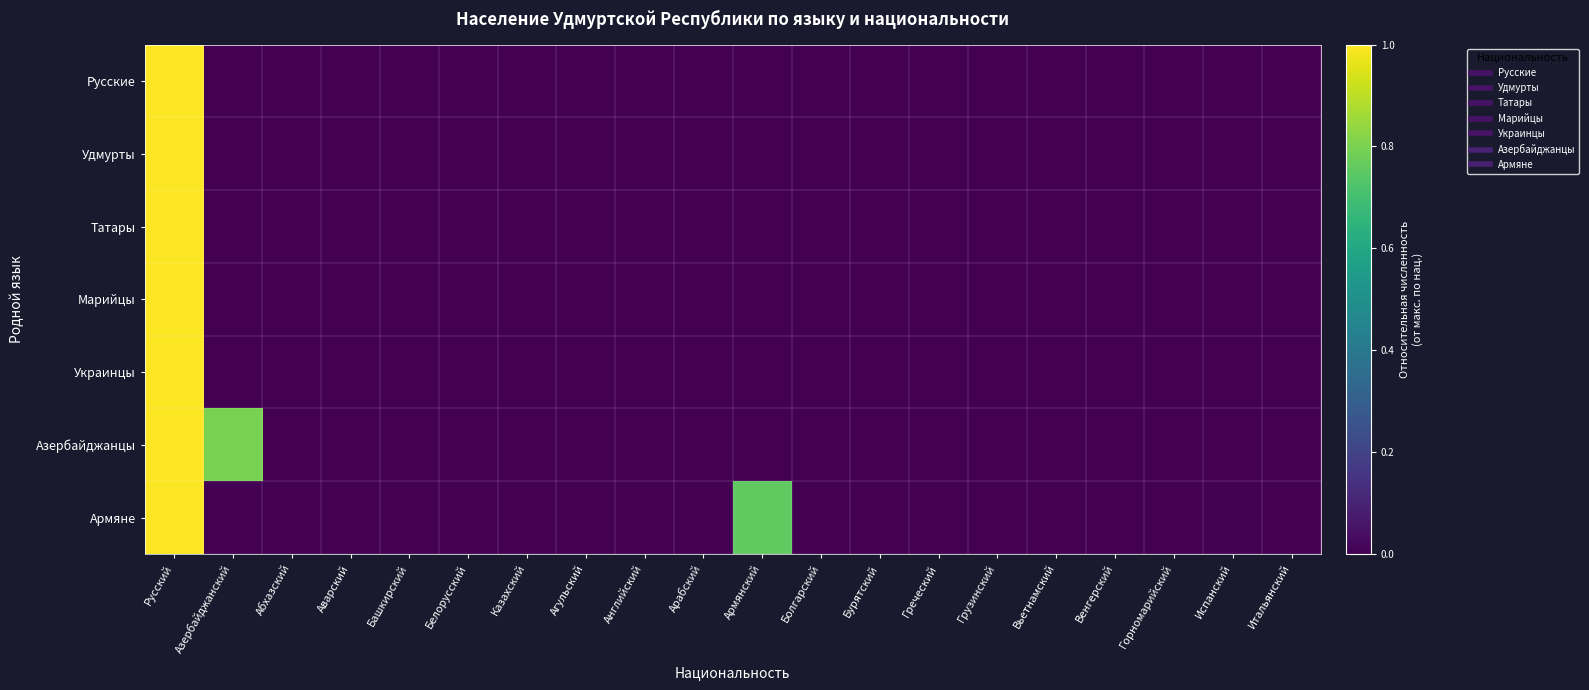

List the series in order of their peak value, highest first.

Русские, Удмурты, Татары, Марийцы, Украинцы, Азербайджанцы, Армяне